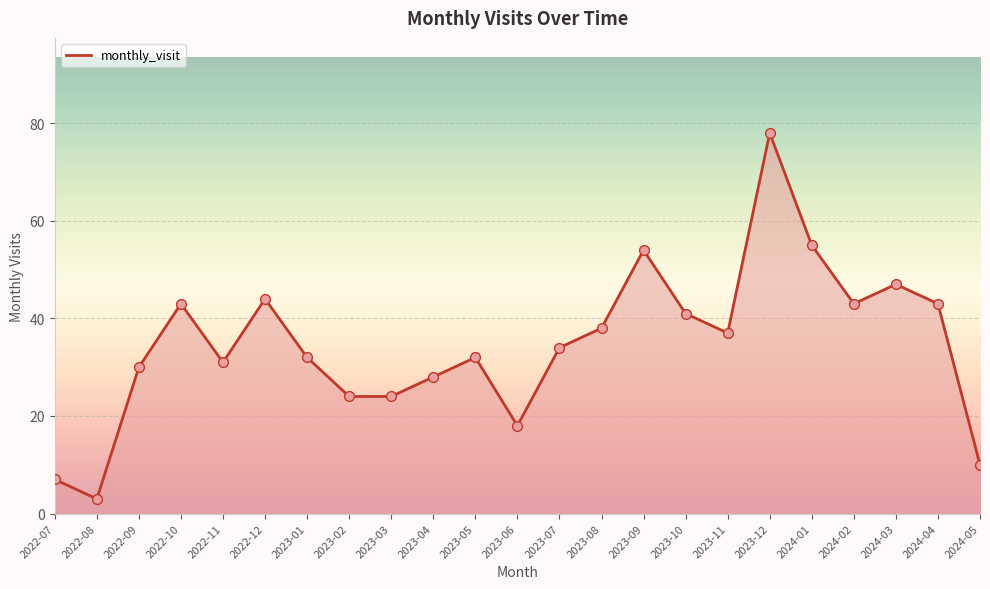

What is the change in value from 2022-11 to 2024-03?

+16